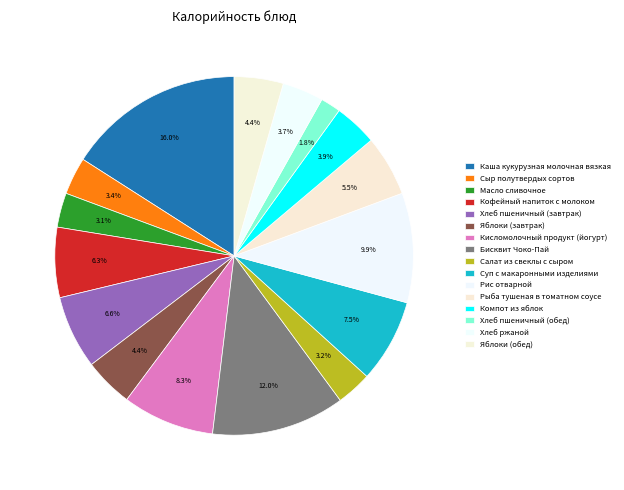

Between Суп с макаронными изделиями and Хлеб пшеничный (завтрак), which is larger?

Суп с макаронными изделиями